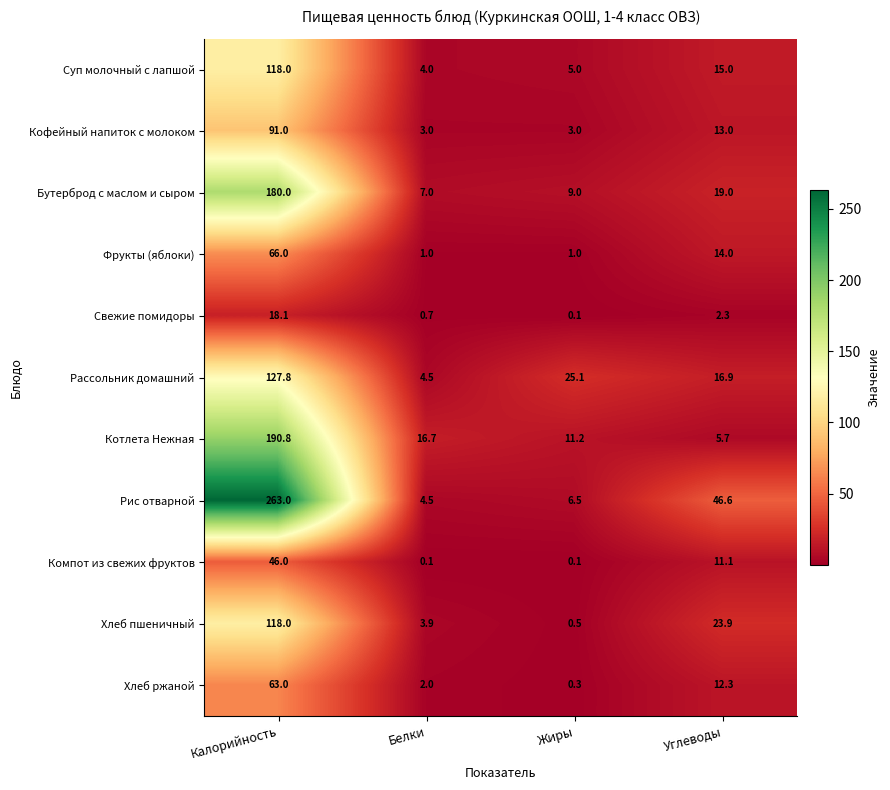

What is the sum of the Котлета Нежная values at Белки and Калорийность?

207.5